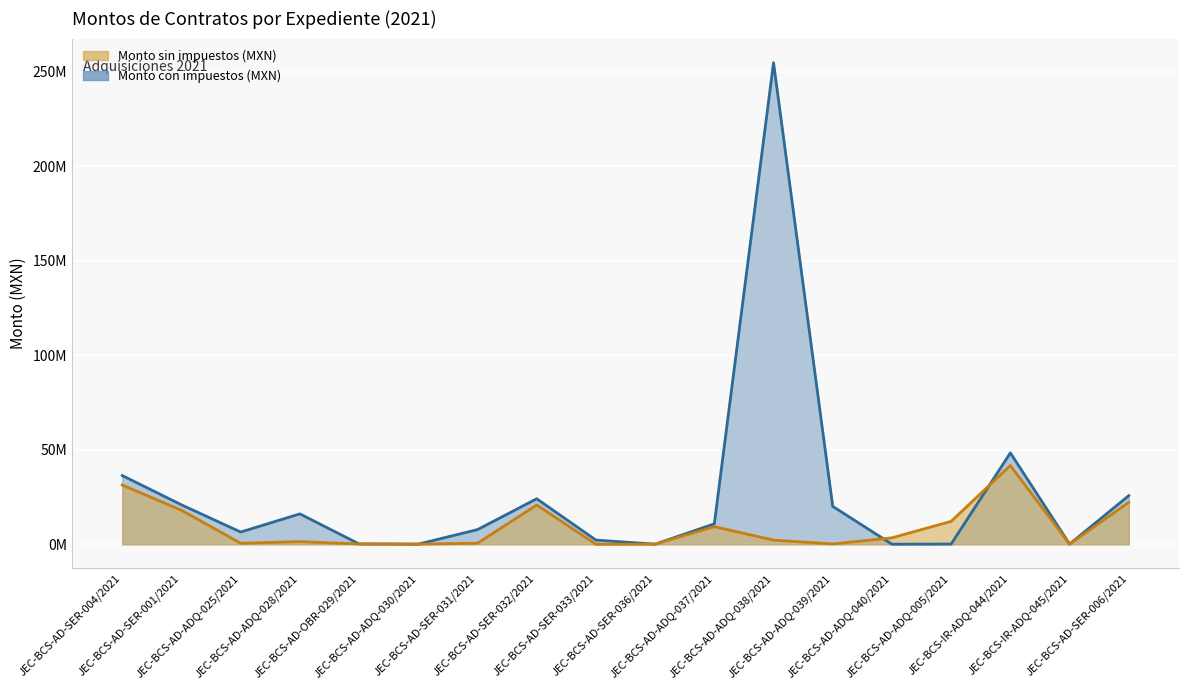

Reading left to right, what are all the values shown in this chart?

Monto sin impuestos (MXN): JEC-BCS-AD-SER-004/2021=31354075	JEC-BCS-AD-SER-001/2021=18000000	JEC-BCS-AD-ADQ-025/2021=558792	JEC-BCS-AD-ADQ-028/2021=1386912	JEC-BCS-AD-OBR-029/2021=170100	JEC-BCS-AD-ADQ-030/2021=77600	JEC-BCS-AD-SER-031/2021=546483	JEC-BCS-AD-SER-032/2021=20764972	JEC-BCS-AD-SER-033/2021=19259	JEC-BCS-AD-SER-036/2021=56400	JEC-BCS-AD-ADQ-037/2021=9324675	JEC-BCS-AD-ADQ-038/2021=2196479	JEC-BCS-AD-ADQ-039/2021=172869	JEC-BCS-AD-ADQ-040/2021=3415517	JEC-BCS-AD-ADQ-005/2021=12143535	JEC-BCS-IR-ADQ-044/2021=41677398	JEC-BCS-IR-ADQ-045/2021=96000	JEC-BCS-AD-SER-006/2021=22180894
Monto con impuestos (MXN): JEC-BCS-AD-SER-004/2021=36370727	JEC-BCS-AD-SER-001/2021=20880000	JEC-BCS-AD-ADQ-025/2021=6481987	JEC-BCS-AD-ADQ-028/2021=16088179	JEC-BCS-AD-OBR-029/2021=197316	JEC-BCS-AD-ADQ-030/2021=90016	JEC-BCS-AD-SER-031/2021=7765266	JEC-BCS-AD-SER-032/2021=24087368	JEC-BCS-AD-SER-033/2021=2234044	JEC-BCS-AD-SER-036/2021=65424	JEC-BCS-AD-ADQ-037/2021=10816623	JEC-BCS-AD-ADQ-038/2021=254791564	JEC-BCS-AD-ADQ-039/2021=20052804	JEC-BCS-AD-ADQ-040/2021=39620	JEC-BCS-AD-ADQ-005/2021=140865	JEC-BCS-IR-ADQ-044/2021=48345782	JEC-BCS-IR-ADQ-045/2021=111360	JEC-BCS-AD-SER-006/2021=25729837